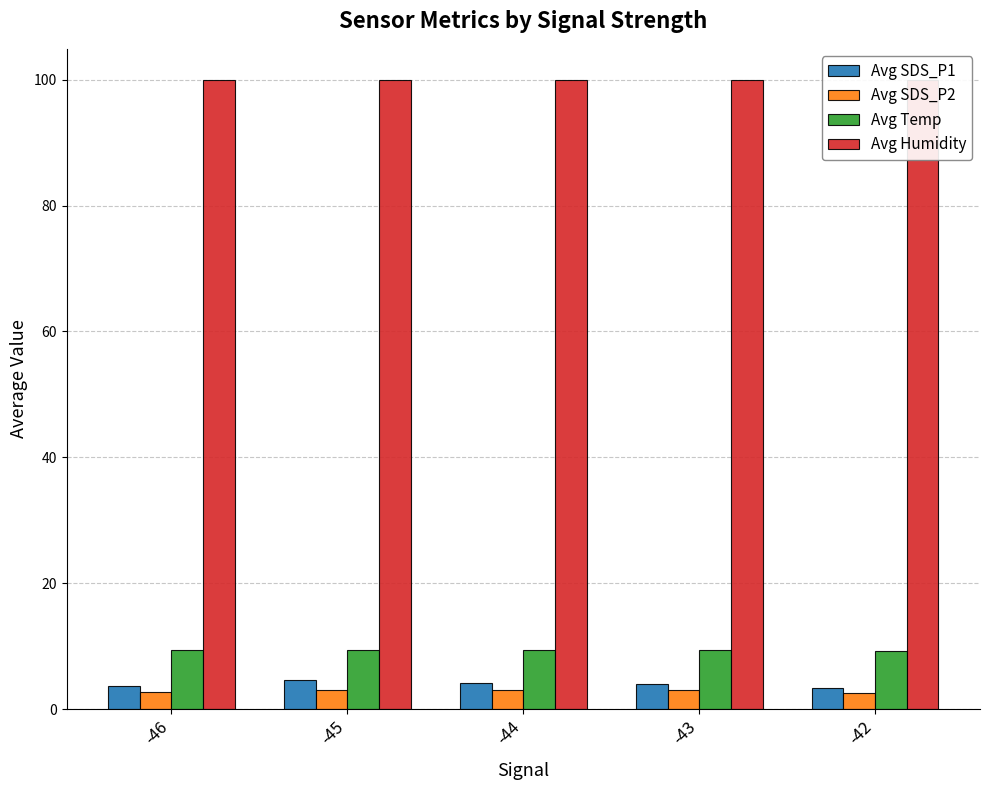

List the labels in order of Avg SDS_P2 value, largest first.

-44, -45, -43, -46, -42